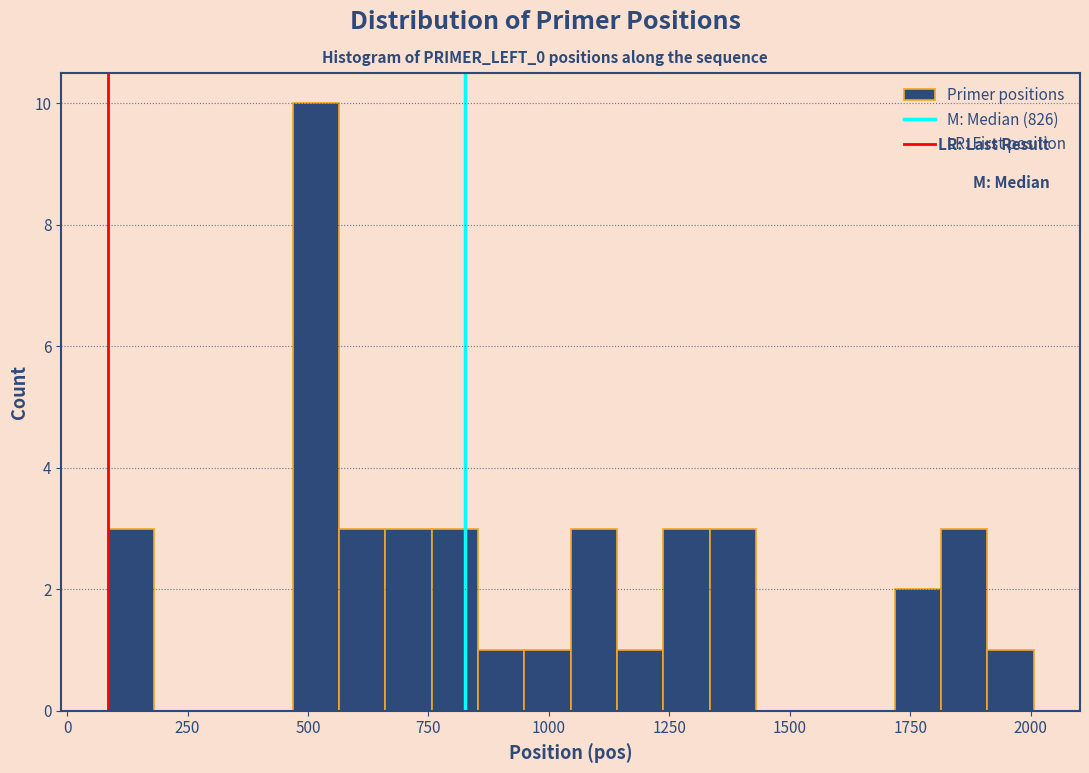

Around what value on the x-axis is the tallest bar? Give the approximate position of its centre, as read against the axis.

500